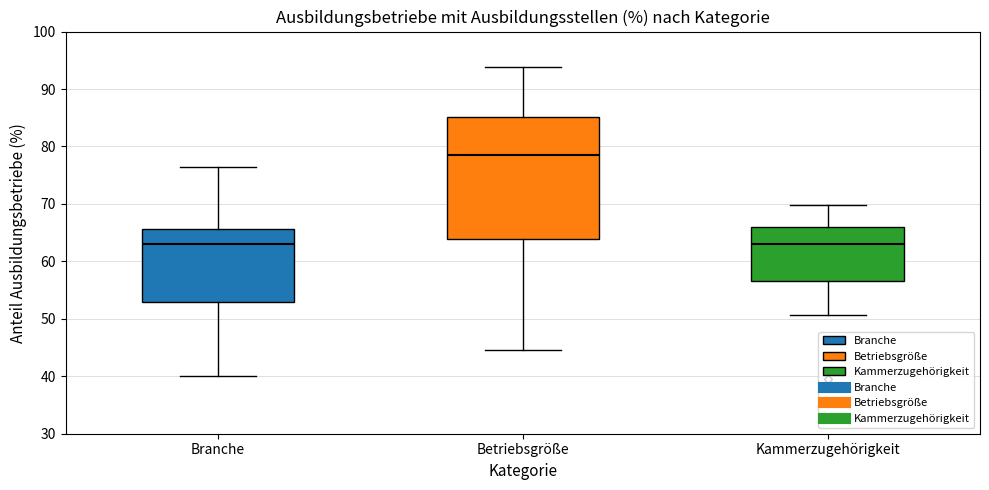

Where does the lower whisker of the box for Kammerzugehörigkeit end on the y-axis? The values are not printed on the chart, so give them approximately, as read against the axis.

51